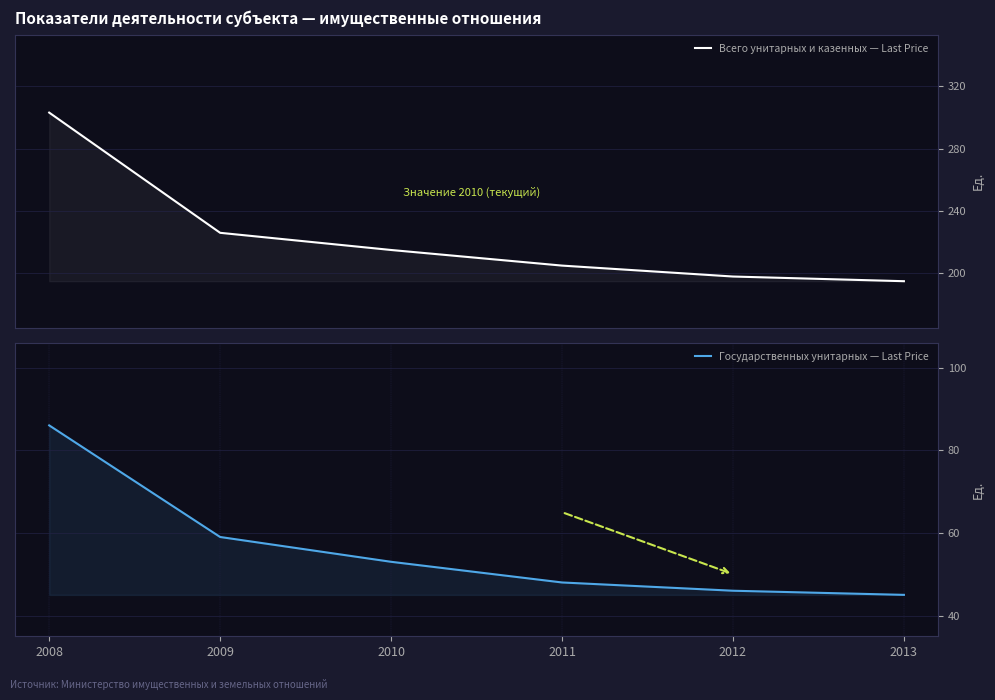

How many lines are shown in the chart?

2